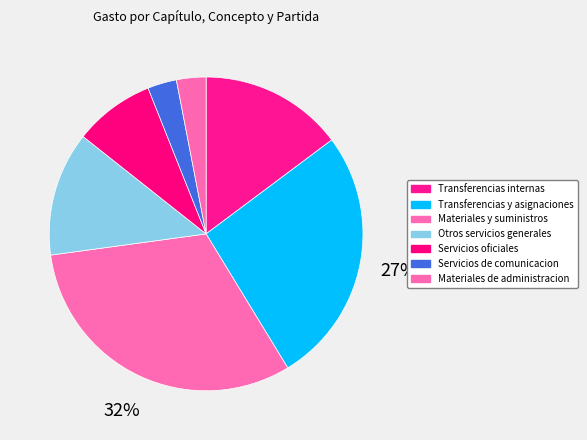

To the nearest percent, what is the average slice percentage?

14%